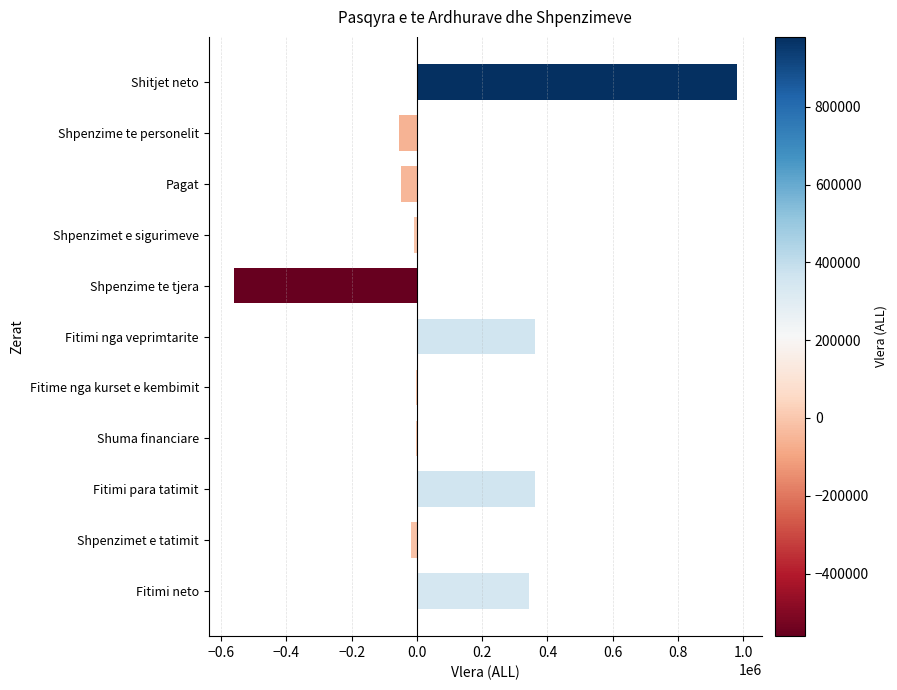

The chart shows a value of 557594 at Fitimi para tatimit. True or false?

False